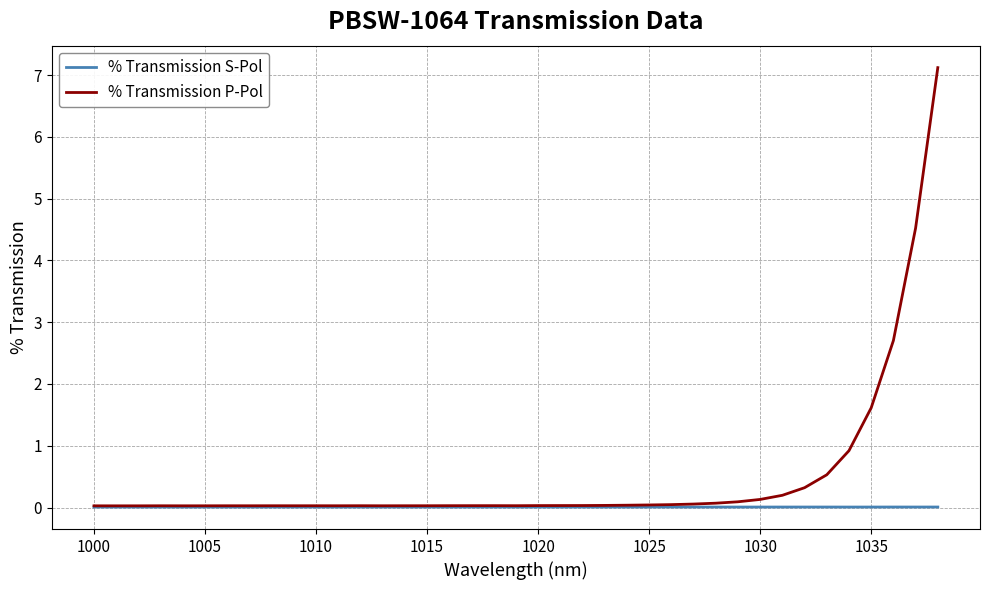

What is the maximum value shown in the chart?

7.1